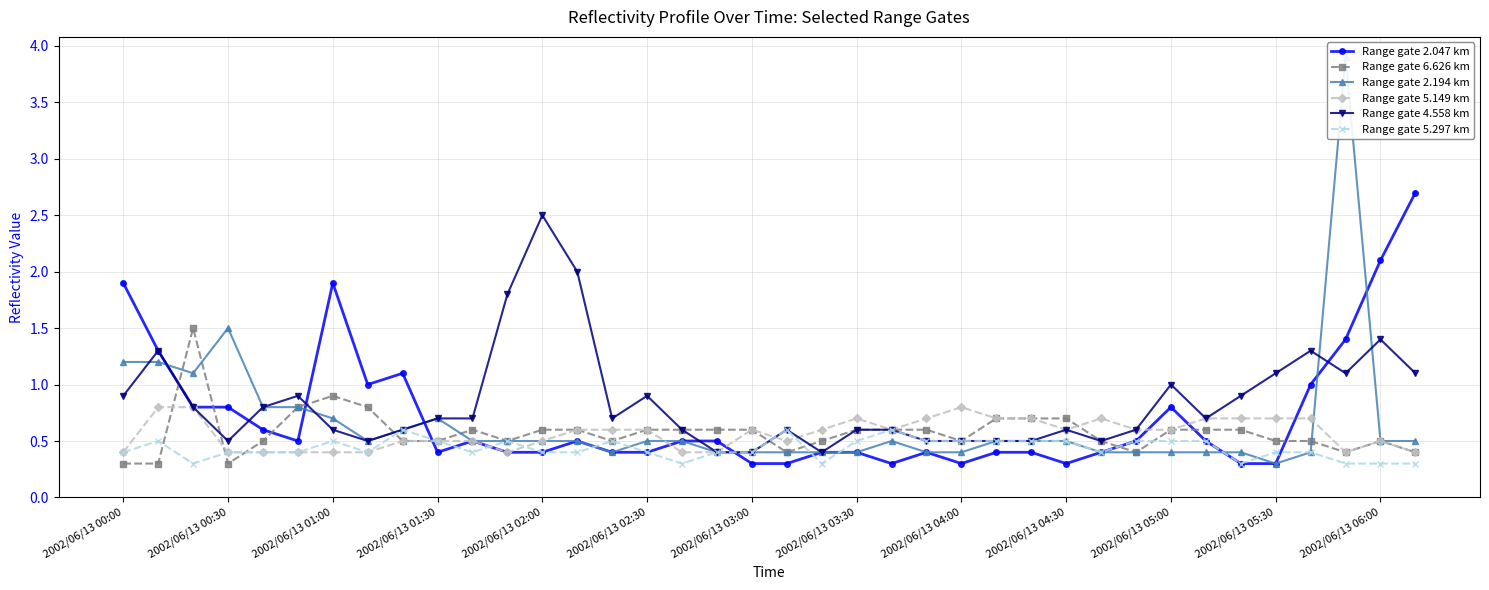

True or false: Range gate 6.626 km and Range gate 2.047 km intersect in this chart.

True